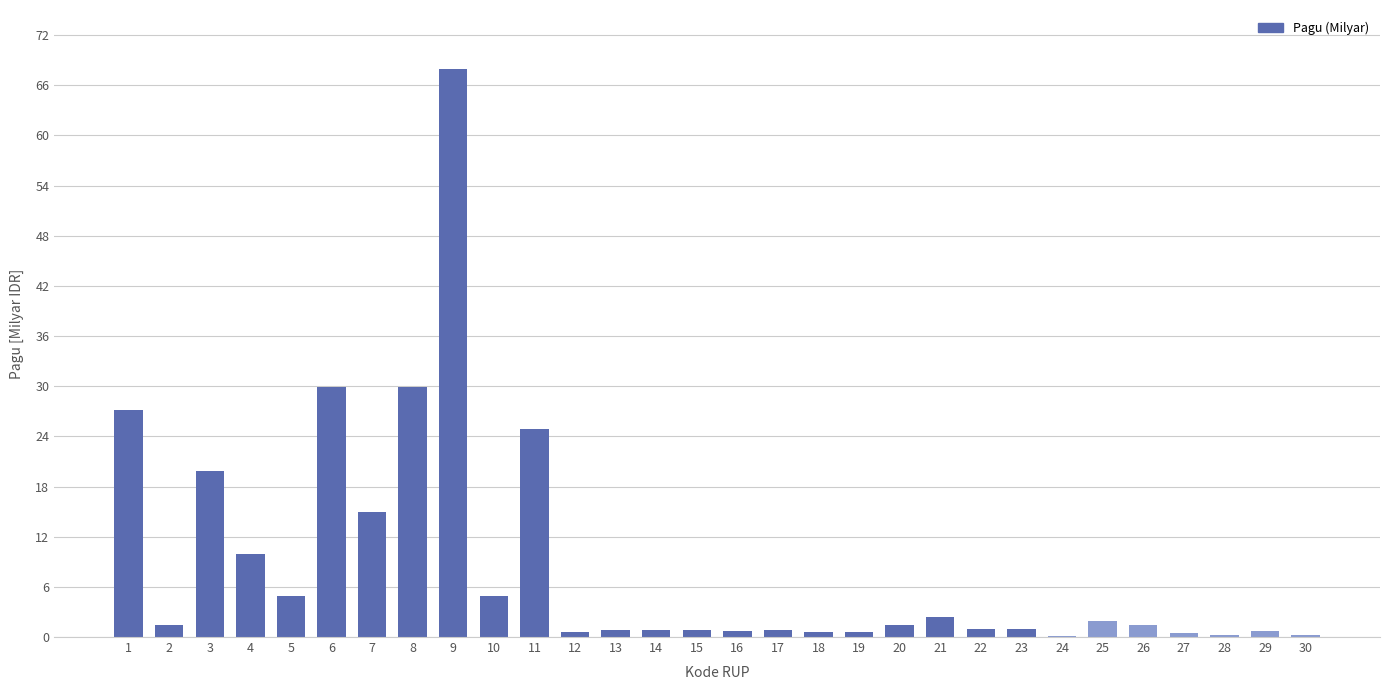

True or false: the data shows 14.9 at 7.

True